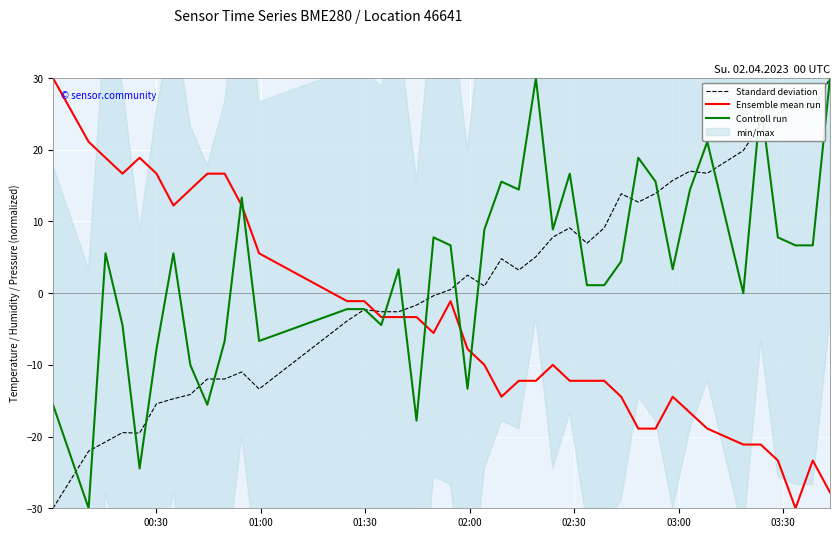

Which series ends up on top after the final intersection of Ensemble mean run and Controll run?

Controll run